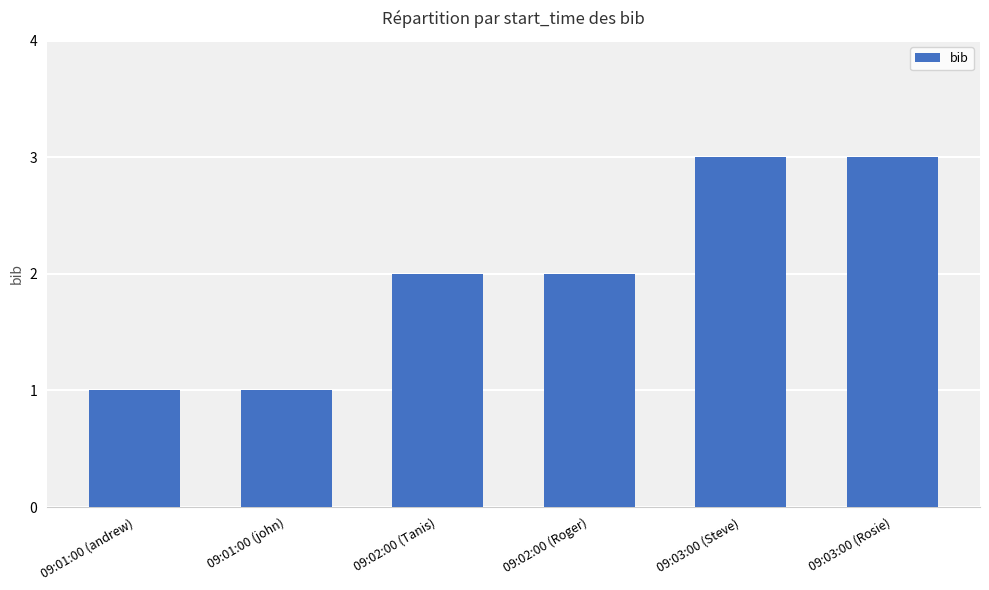

Reading left to right, extract all data points from this chart.

09:01:00 (andrew)=1	09:01:00 (john)=1	09:02:00 (Tanis)=2	09:02:00 (Roger)=2	09:03:00 (Steve)=3	09:03:00 (Rosie)=3